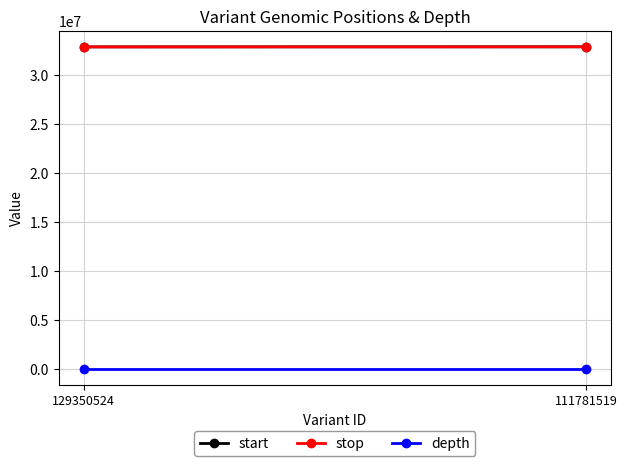

What is the difference between the maximum and minimum values in the start series?

8639